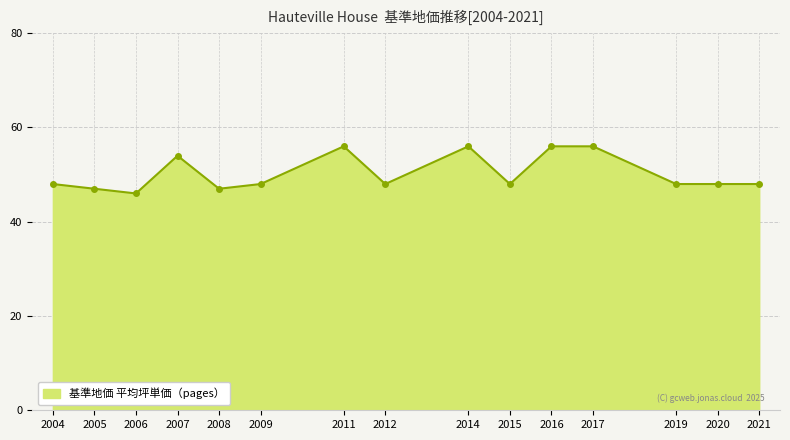

What is the value of the 10th point from the left?

48